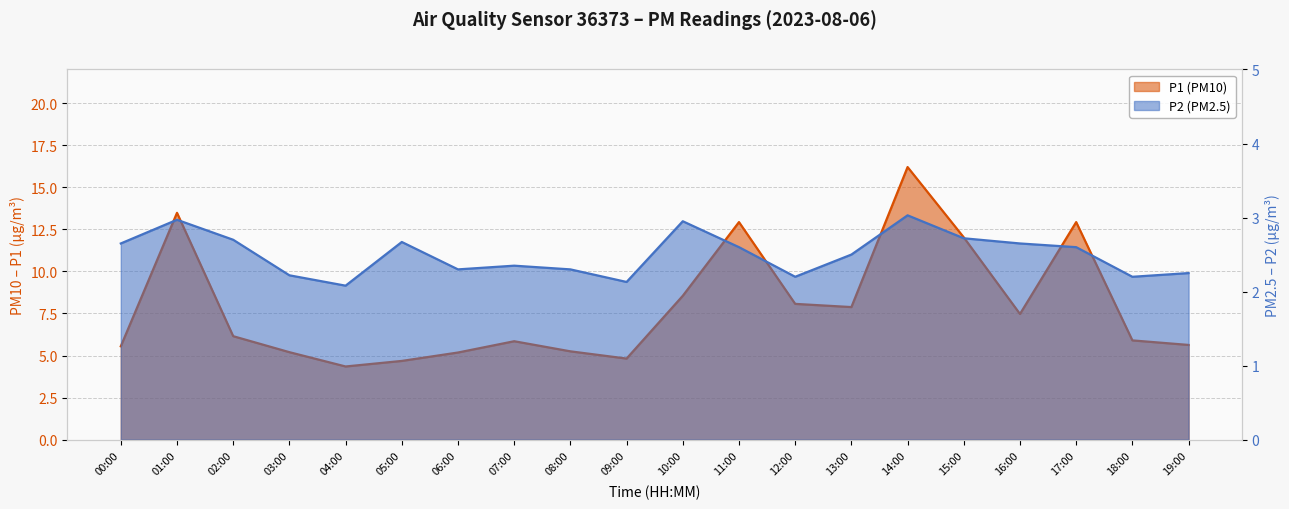

Does the chart display data point markers on the line(s)?

No